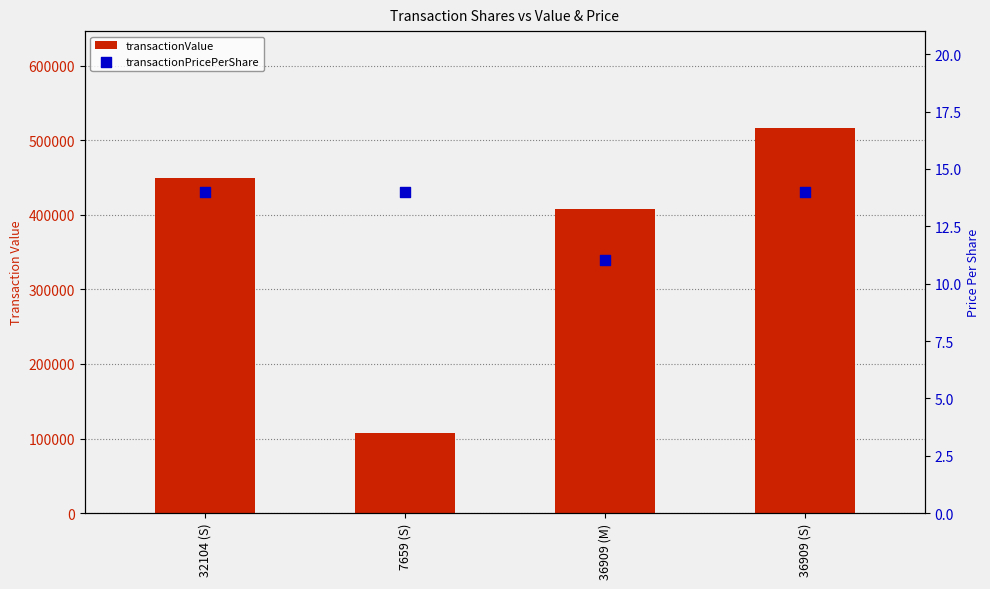

At how many categories does at least one series exceed 253156?

3